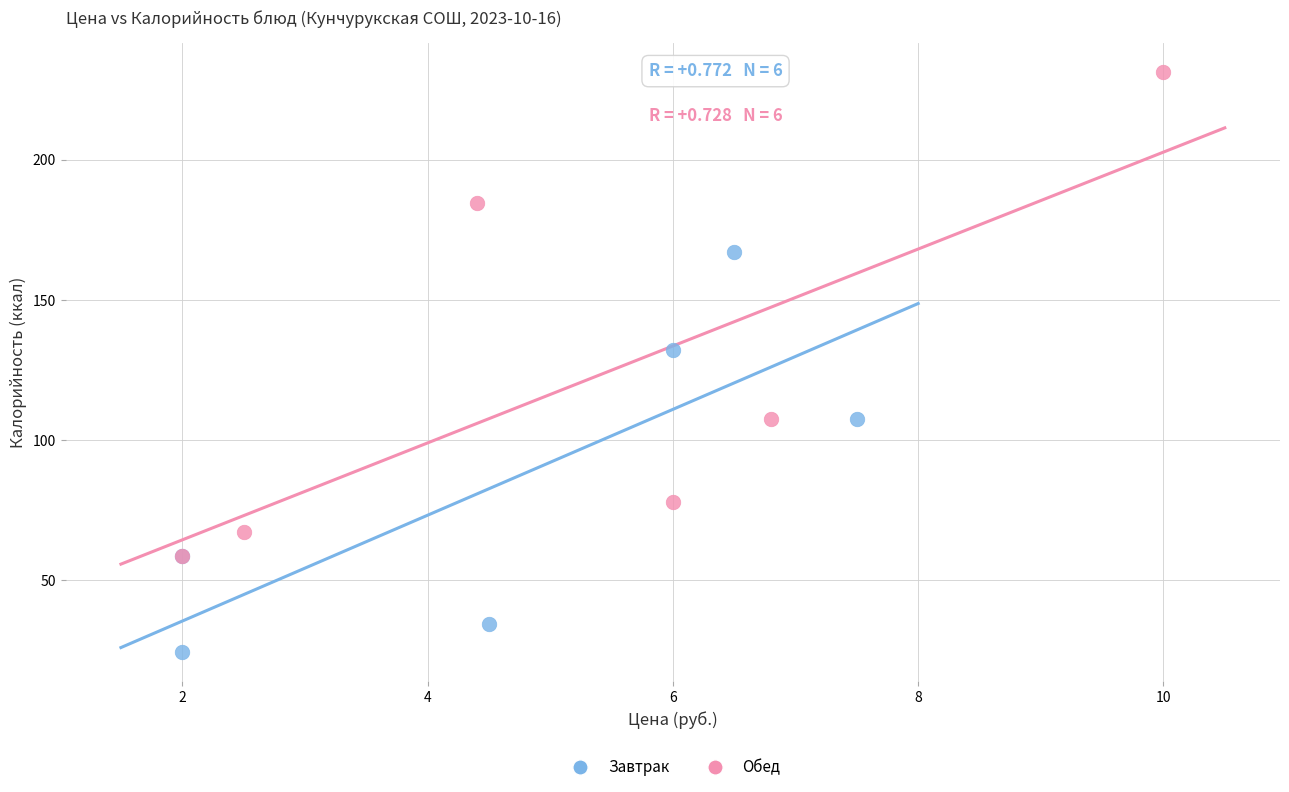

Which series reaches the minimum Y coordinate?

Завтрак